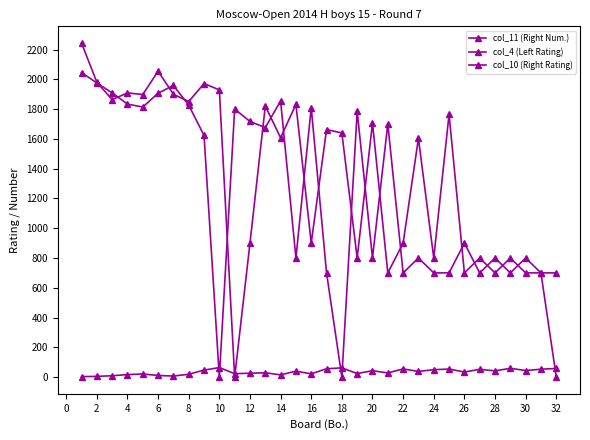

How many categories are shown in the chart?

32